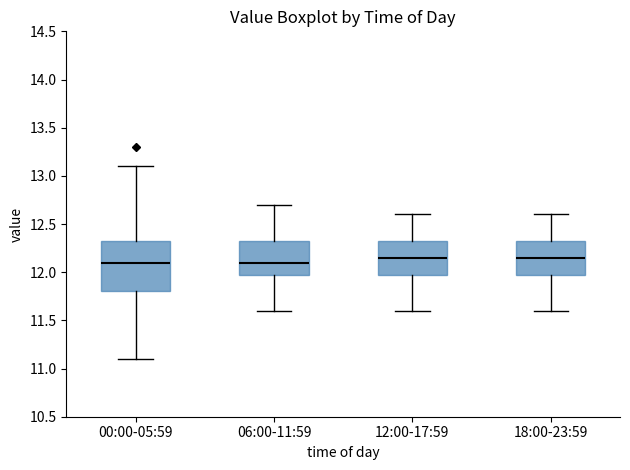

Where is the upper edge of the box for 06:00-11:59 on the y-axis? The values are not printed on the chart, so give them approximately, as read against the axis.

12.35